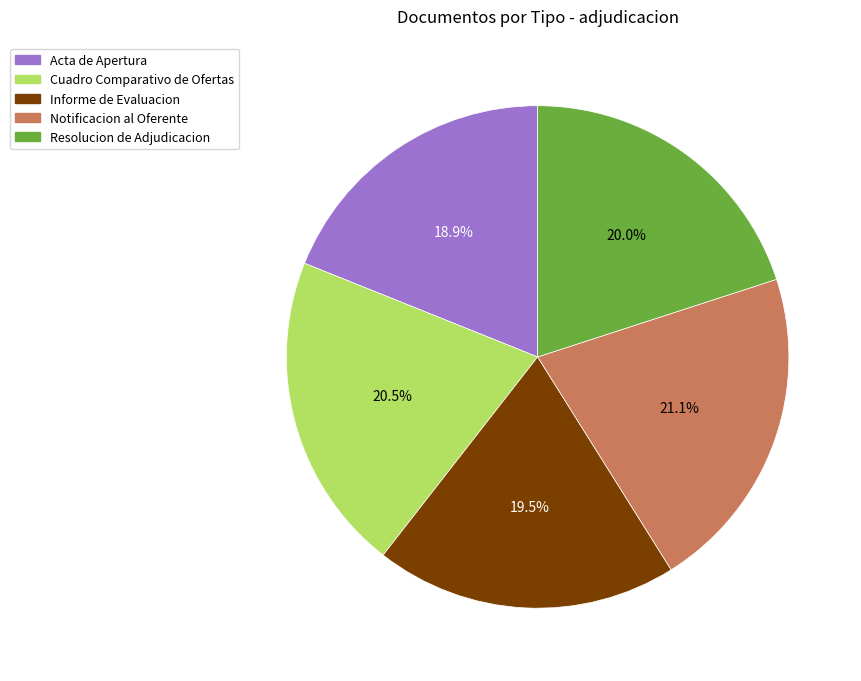

What is the smallest slice in the pie chart?

Acta de Apertura